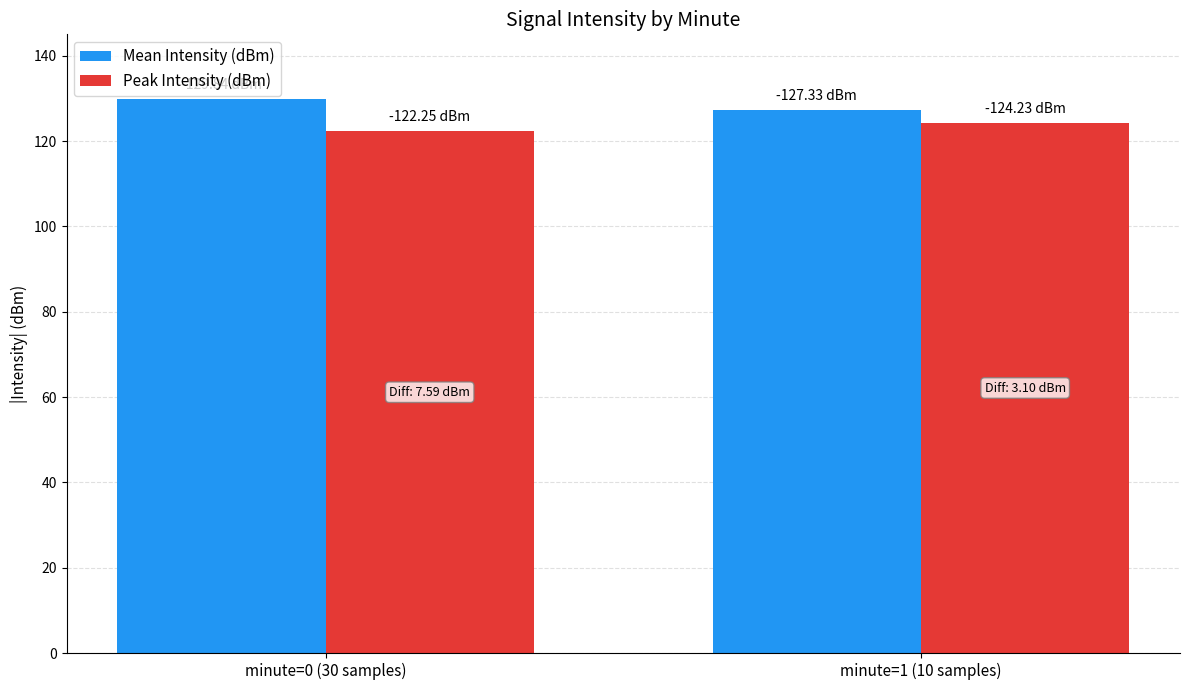

Rank the categories by Mean Intensity (dBm) value from highest to lowest.

minute=0 (30 samples), minute=1 (10 samples)